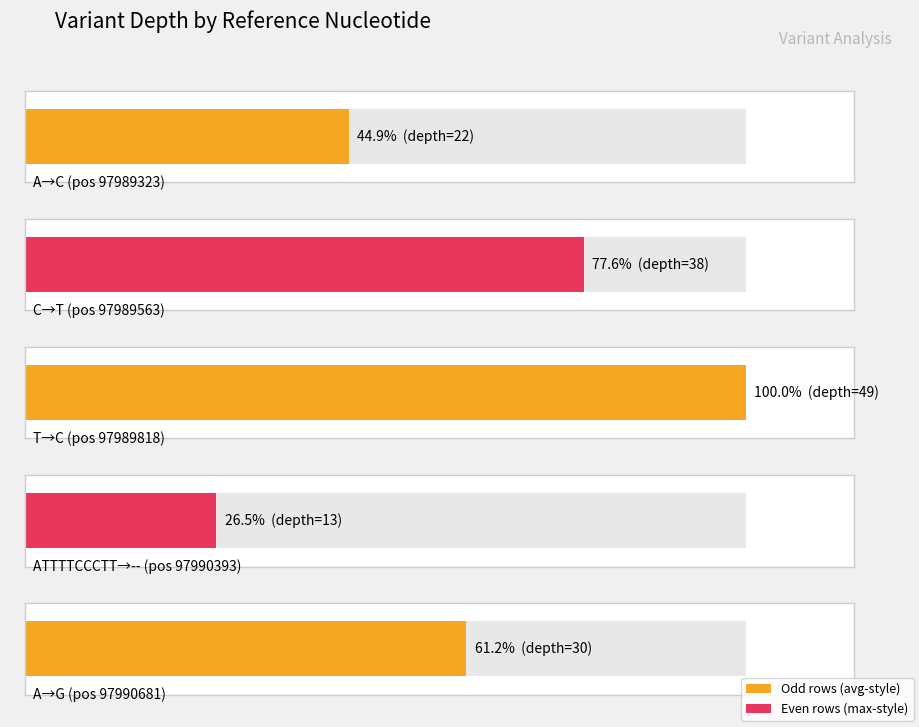

At which label does the data first exceed 30?

C